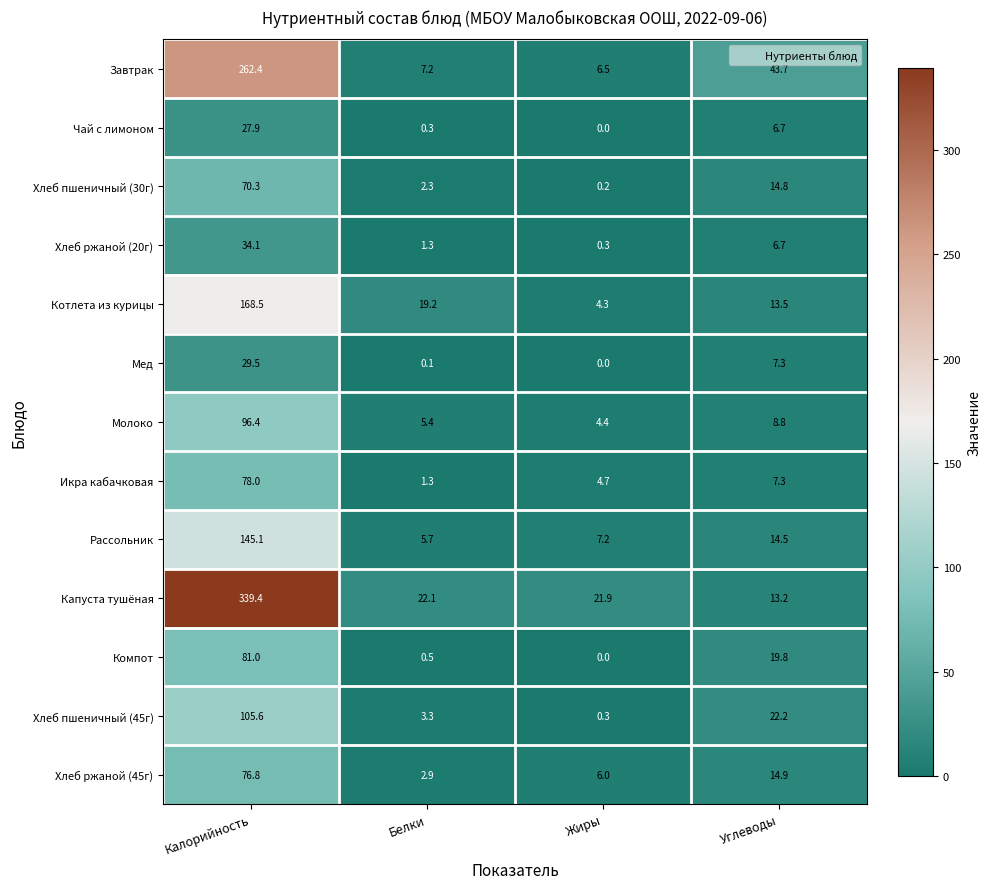

What is the total value across all series at Белки?

71.6